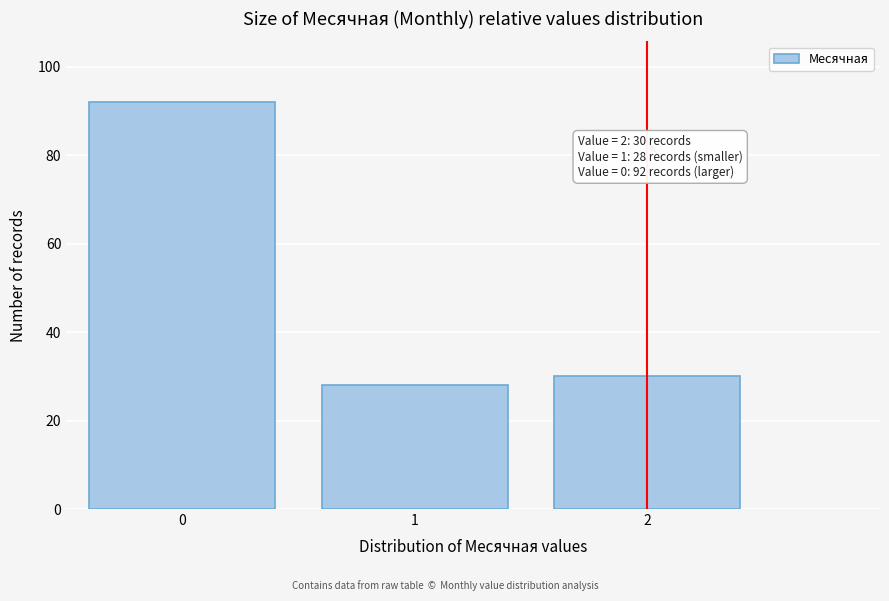

Reading left to right, extract all data points from this chart.

92	28	30